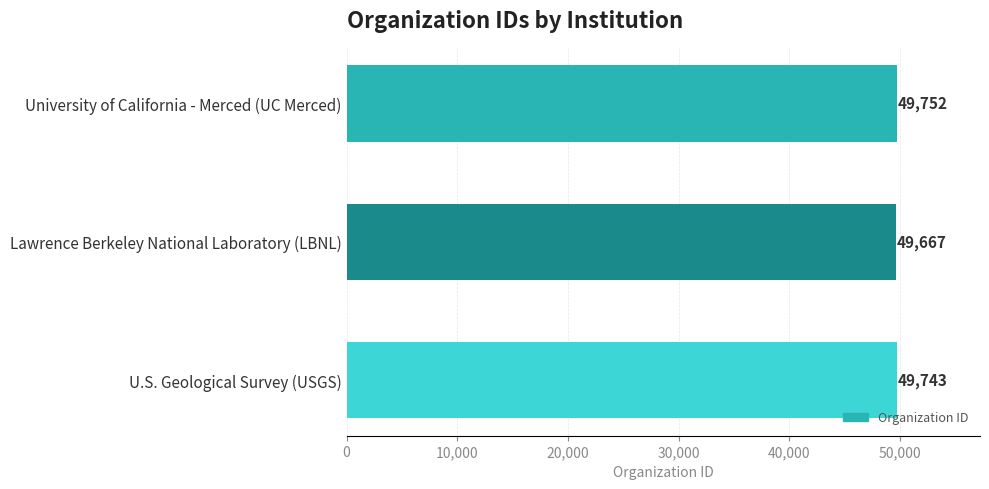

Is it true that the value at U.S. Geological Survey (USGS) is 49743?

True